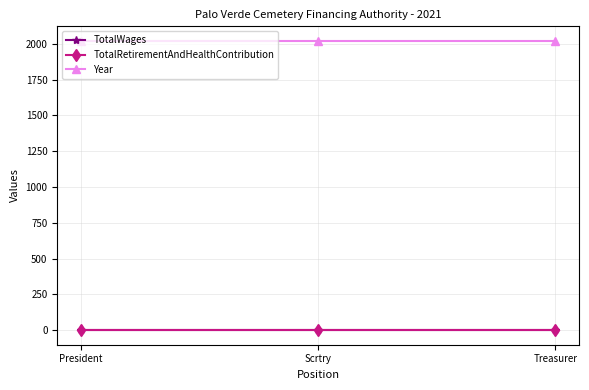

True or false: Year has a value of 1089 at President.

False